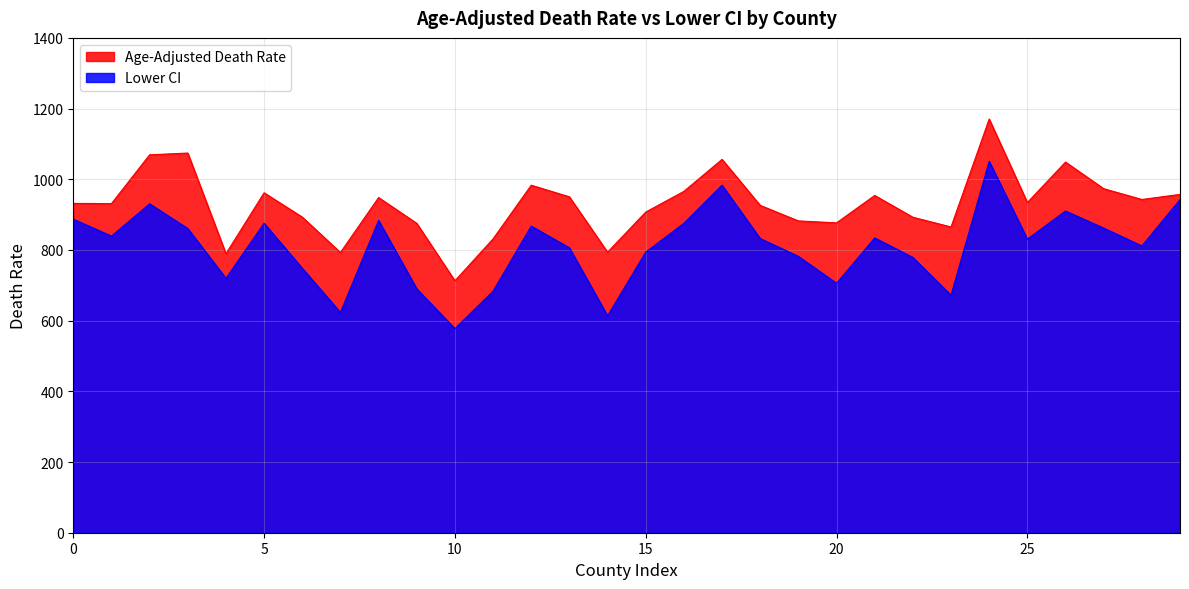

At which category does Age-Adjusted Death Rate reach its first local valley?

Wayne